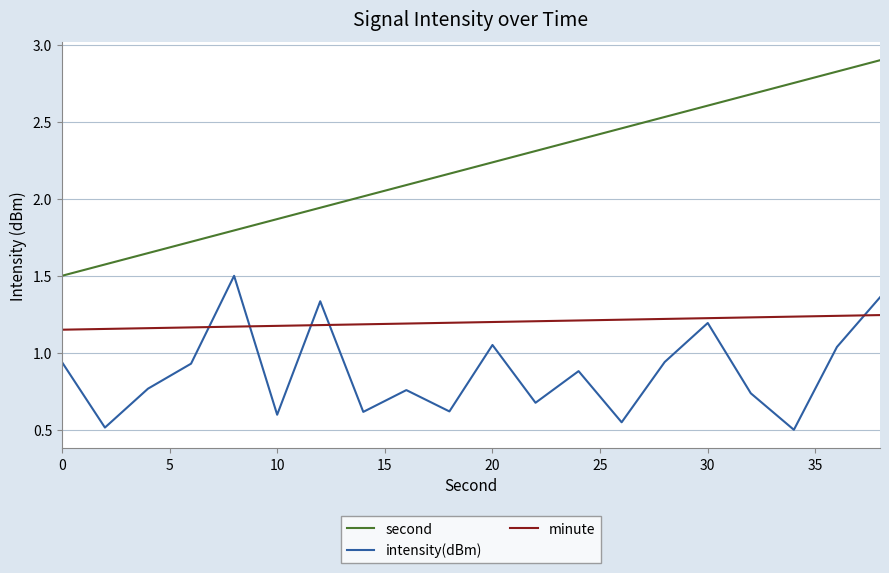

List the series in order of their peak value, lowest first.

minute, intensity(dBm), second